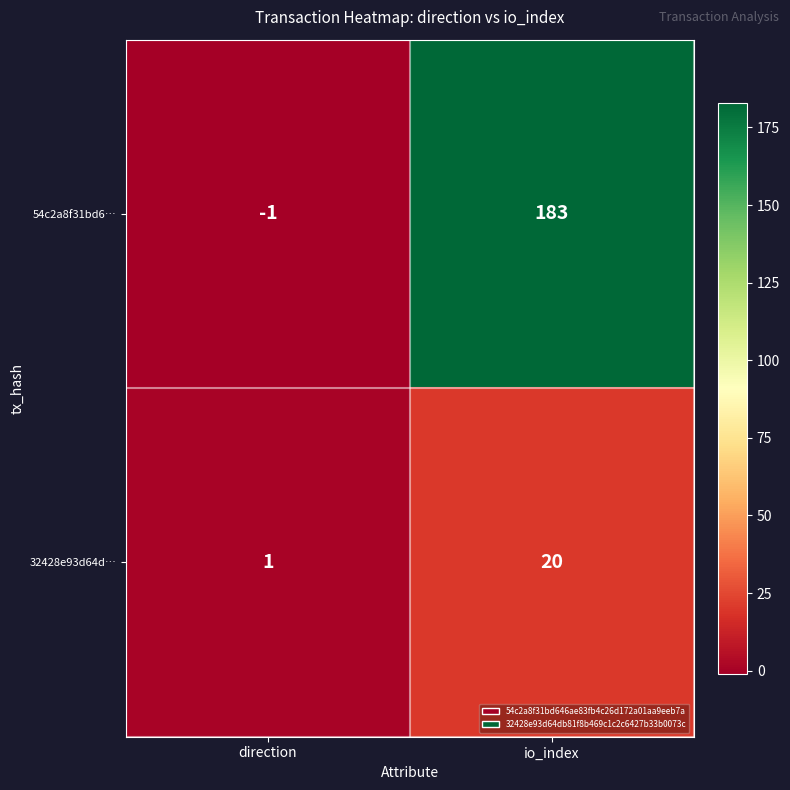

Count the number of categories in the chart.

2